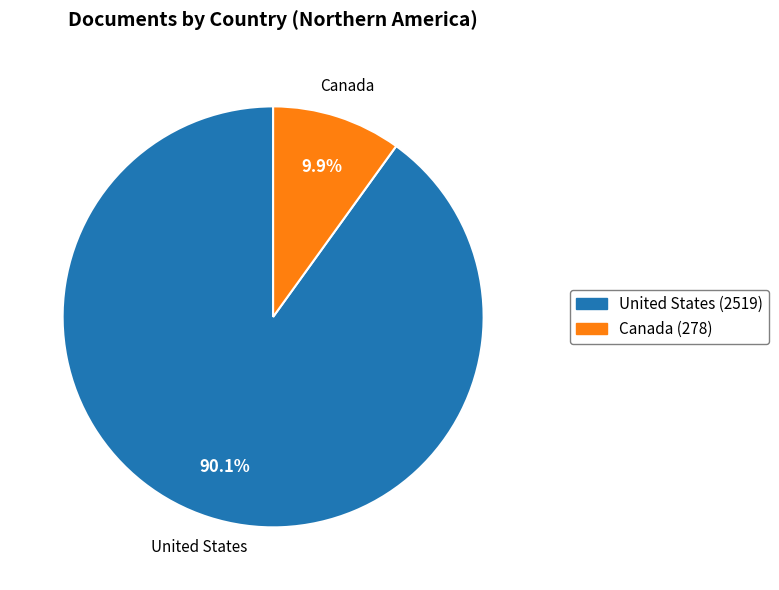

To the nearest percent, what percentage of the pie is Canada?

10%